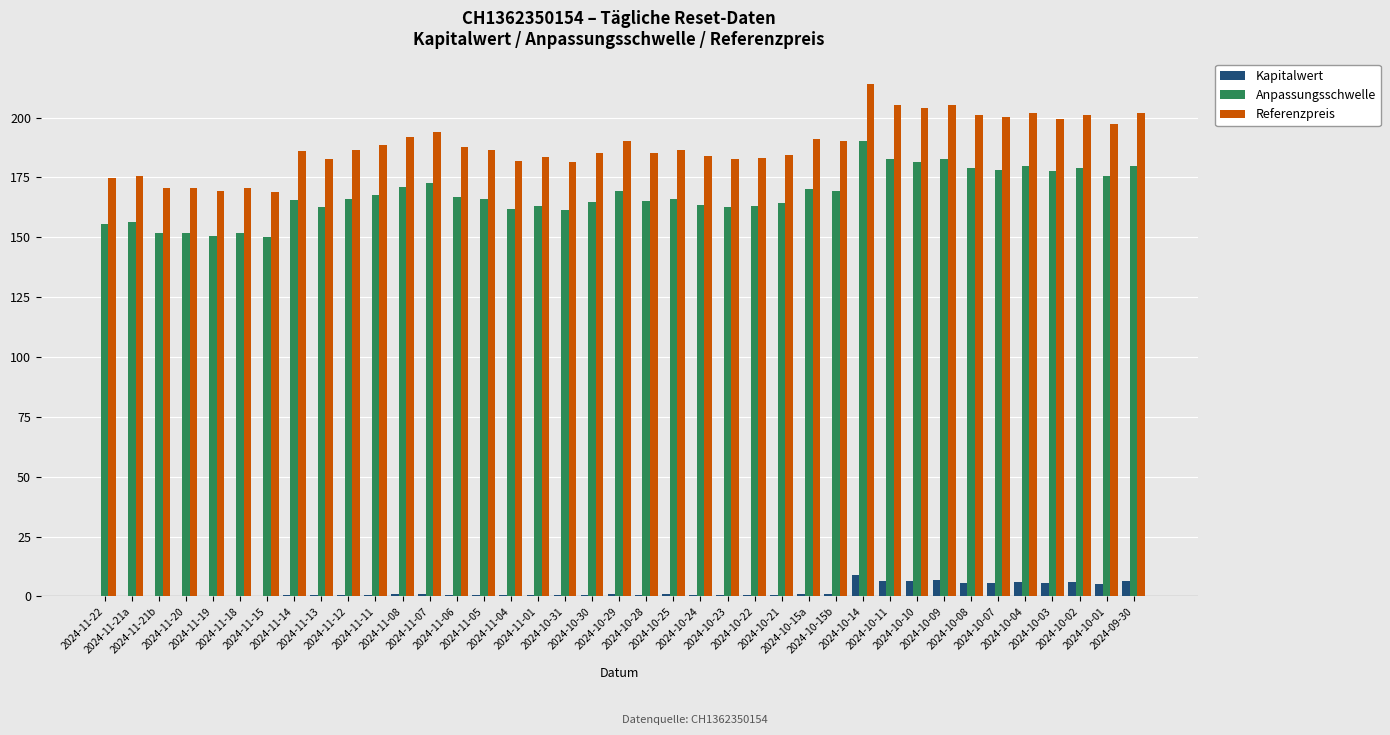

Which category has the highest value across all series?

2024-10-14